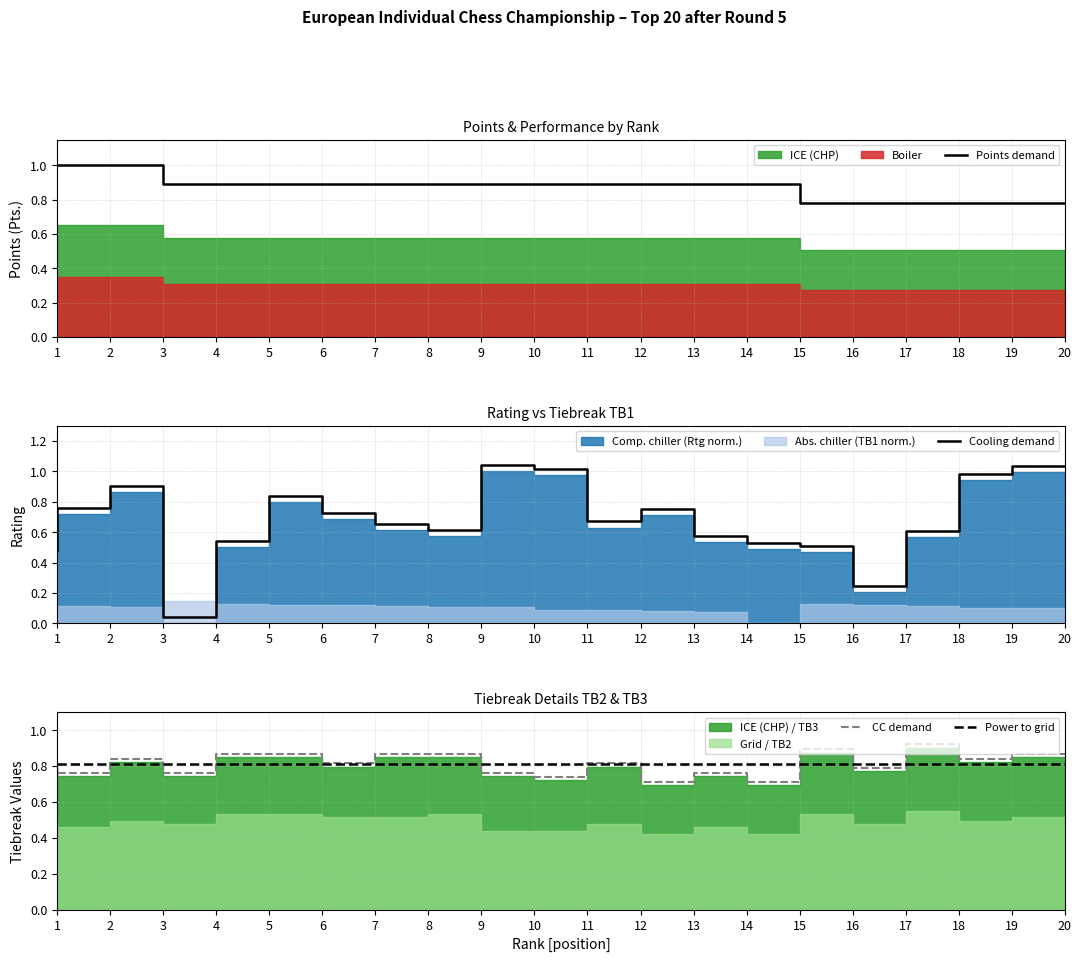

What is the difference between the maximum and second lowest values in the CC demand series?

0.2